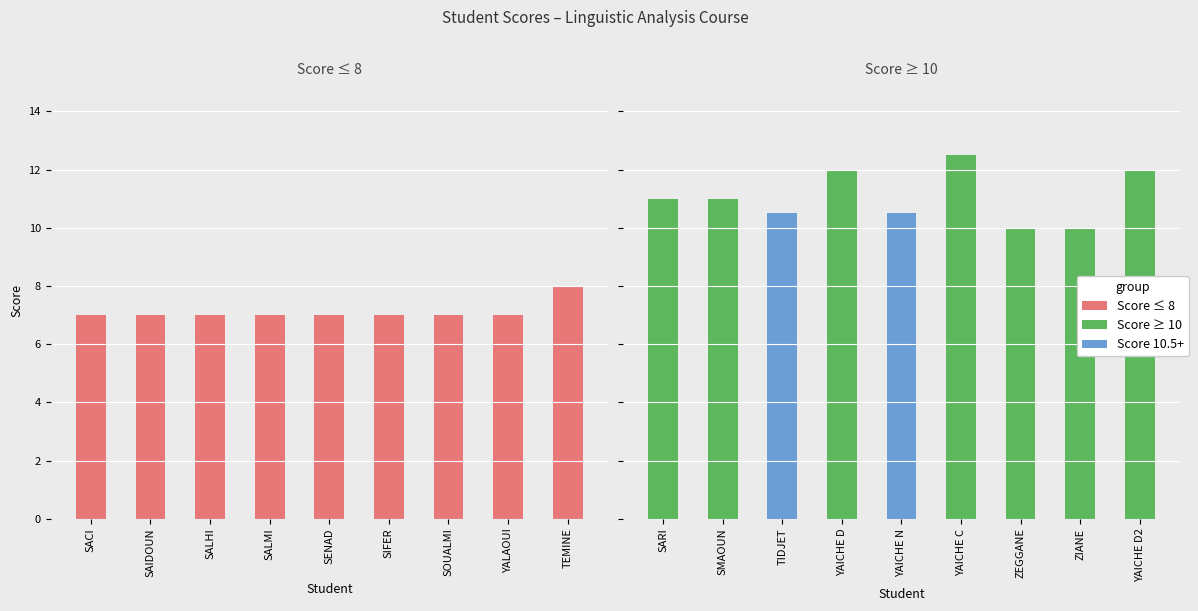

The value of Score 10+ at 3 is 10. True or false?

True